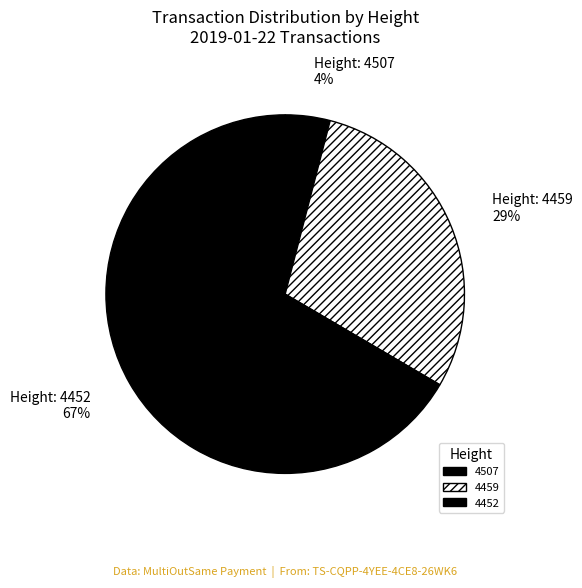

How many segments does this pie chart have?

3